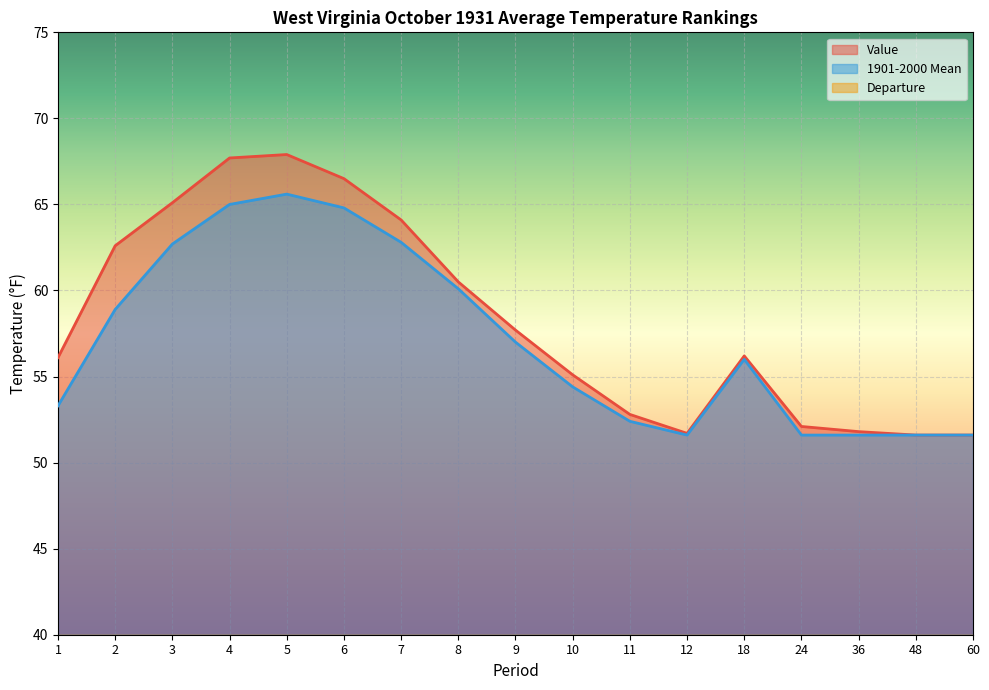

Reading left to right, list all the values displayed in this chart.

Value: 56.1	62.6	65.1	67.7	67.9	66.5	64.1	60.5	57.7	55.1	52.8	51.7	56.2	52.1	51.8	51.6	51.6
1901-2000 Mean: 53.3	58.9	62.7	65.0	65.6	64.8	62.8	60.1	57.0	54.4	52.4	51.6	56.0	51.6	51.6	51.6	51.6
Departure: 2.8	3.7	2.4	2.7	2.3	1.7	1.3	0.4	0.7	0.7	0.4	0.1	0.2	0.5	0.2	0.0	0.0